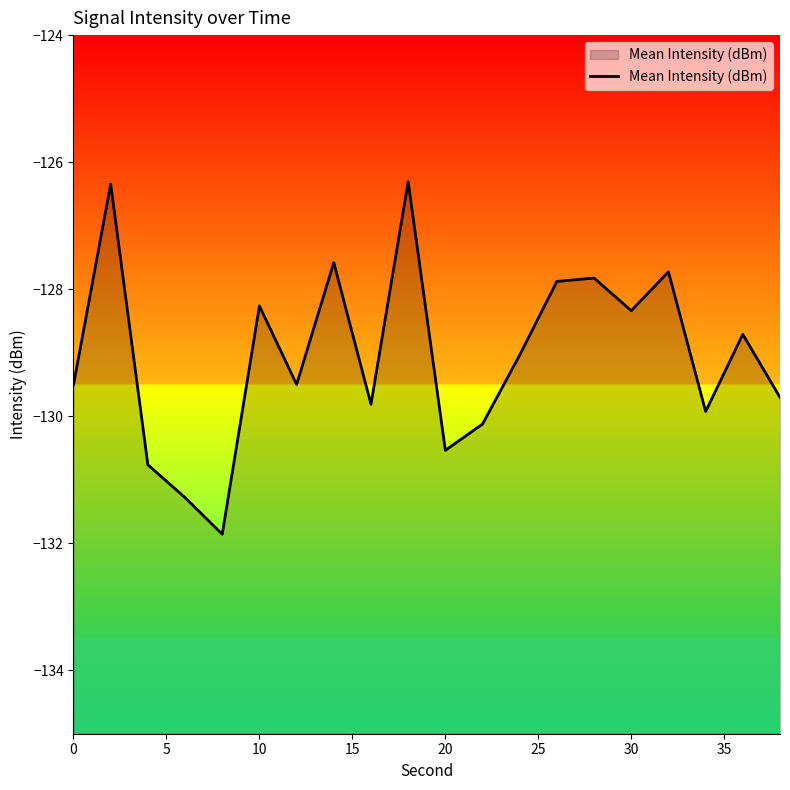

The value at 0 is -129.5. True or false?

True